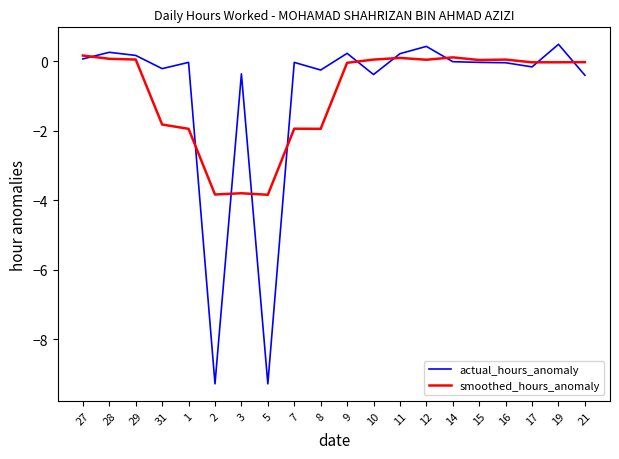

What is the difference between the second highest and minimum values in the actual_hours_anomaly series?

9.7